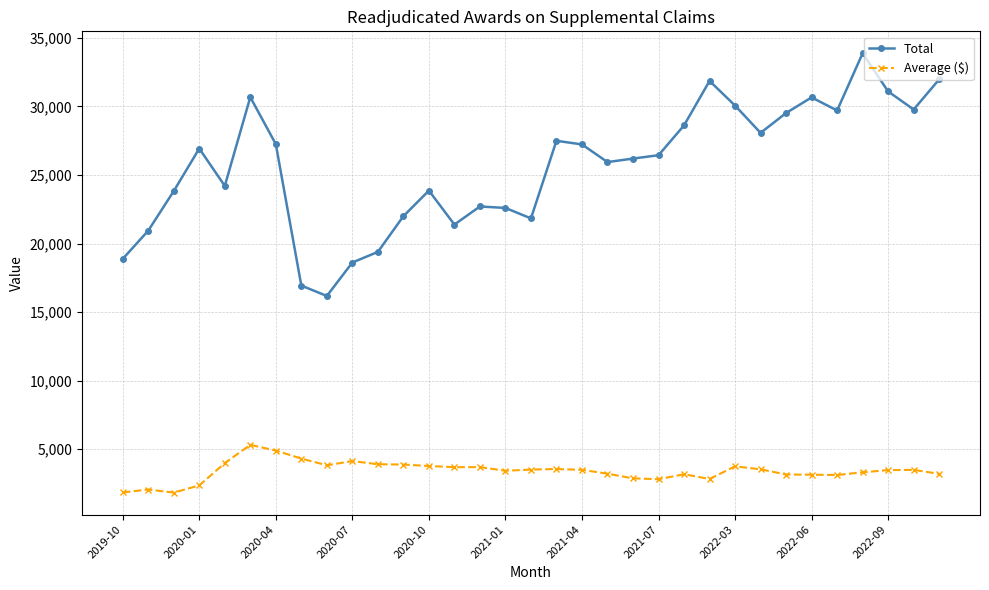

What is the value of the Average ($) point at the 28th from the left?

3139.9